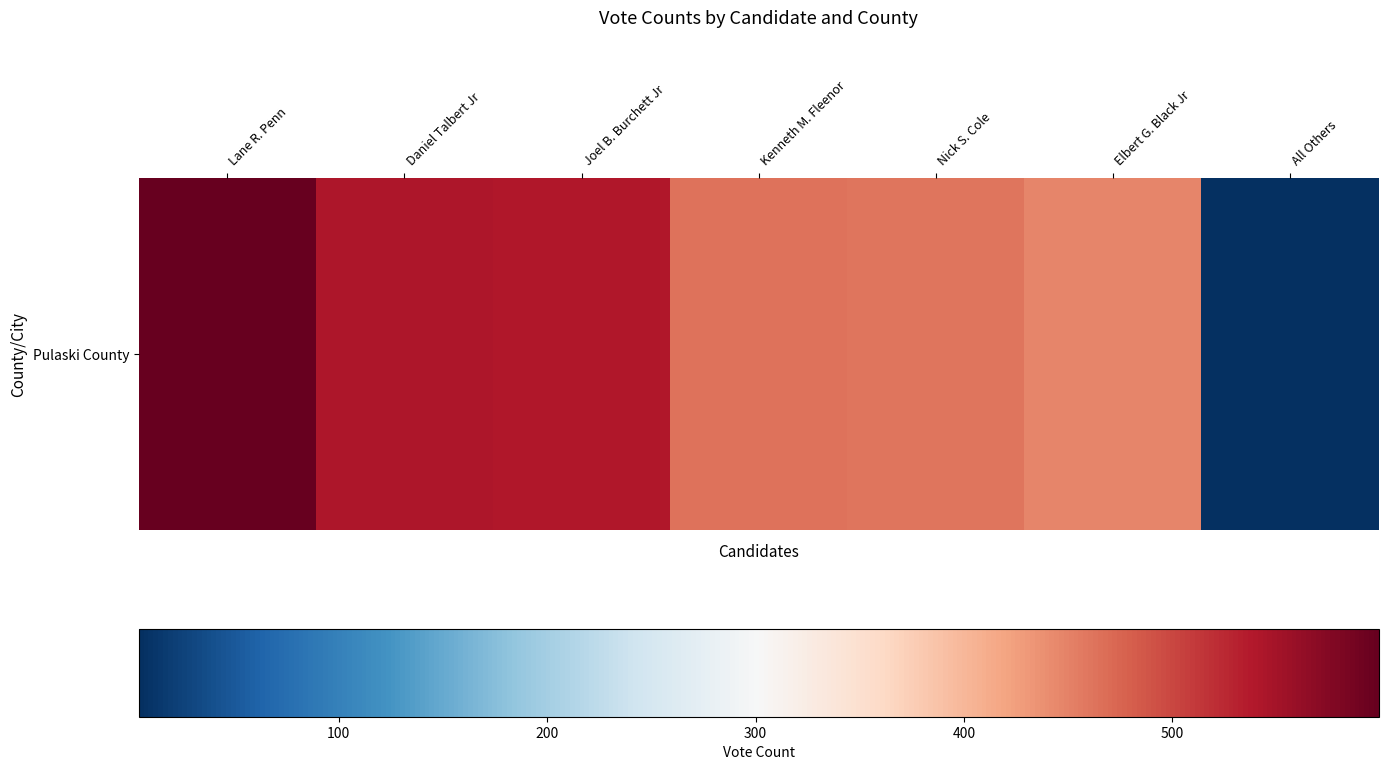

List the labels in order of value, smallest first.

All Others, Elbert G. Black Jr, Nick S. Cole, Kenneth M. Fleenor, Joel B. Burchett Jr, Daniel Talbert Jr, Lane R. Penn